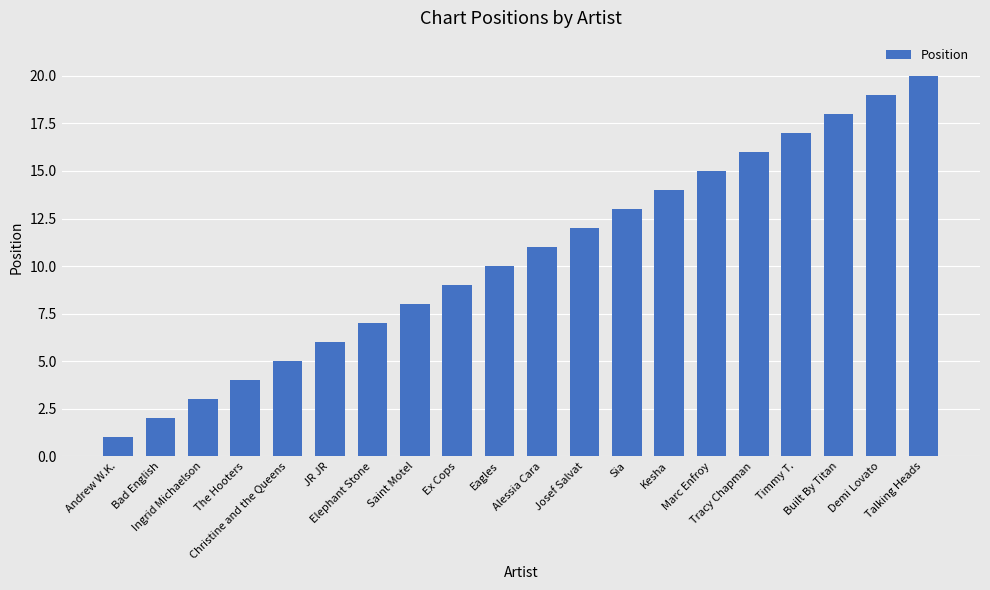

True or false: the data shows 15 at Marc Enfroy.

True